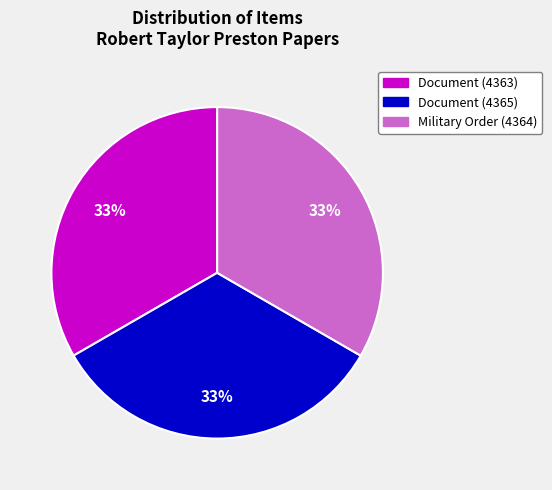

True or false: Document (4363) accounts for 22% of the total.

False